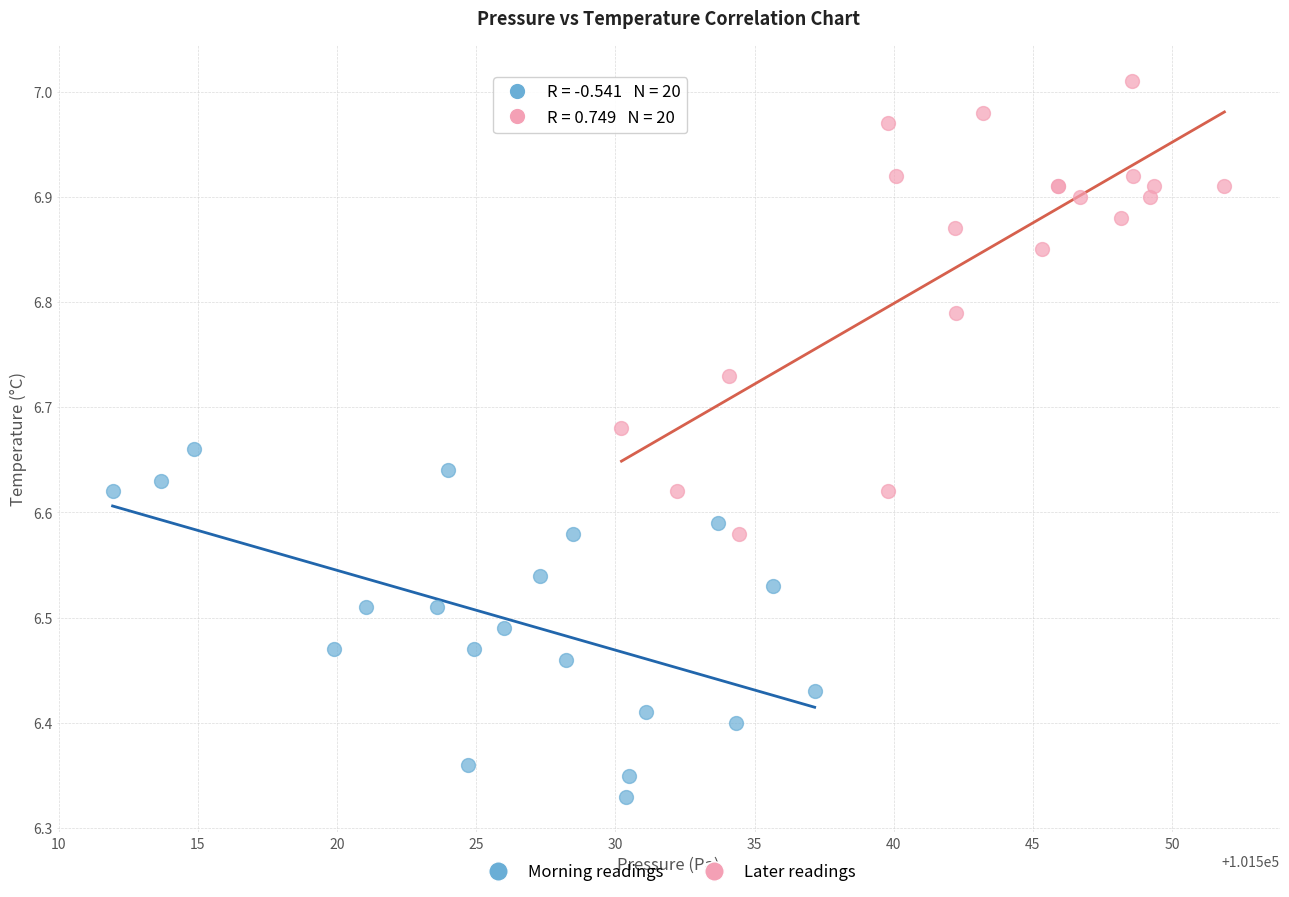

Which series has the largest Y range (max minus min)?

Later readings